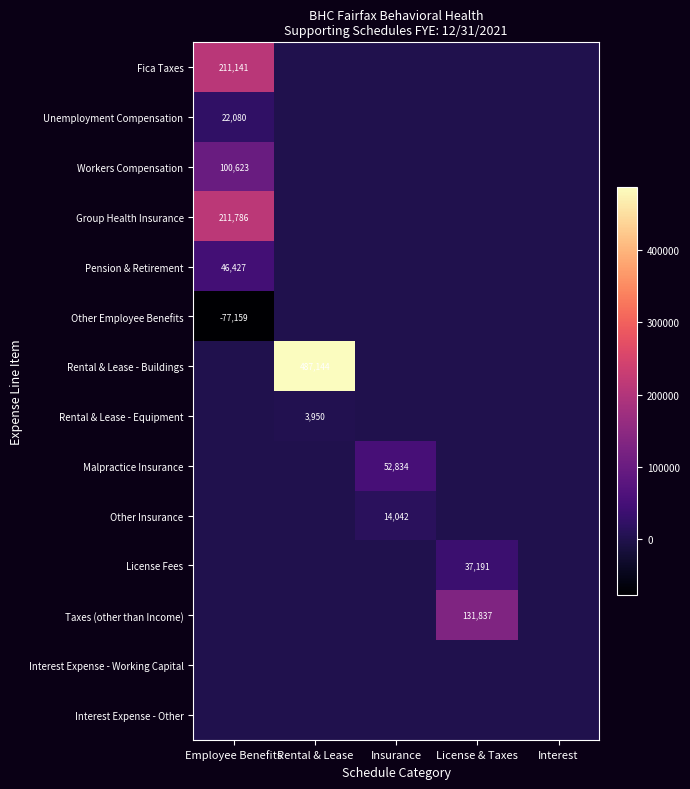

At which category does the chart reach its minimum across all series?

Employee Benefits